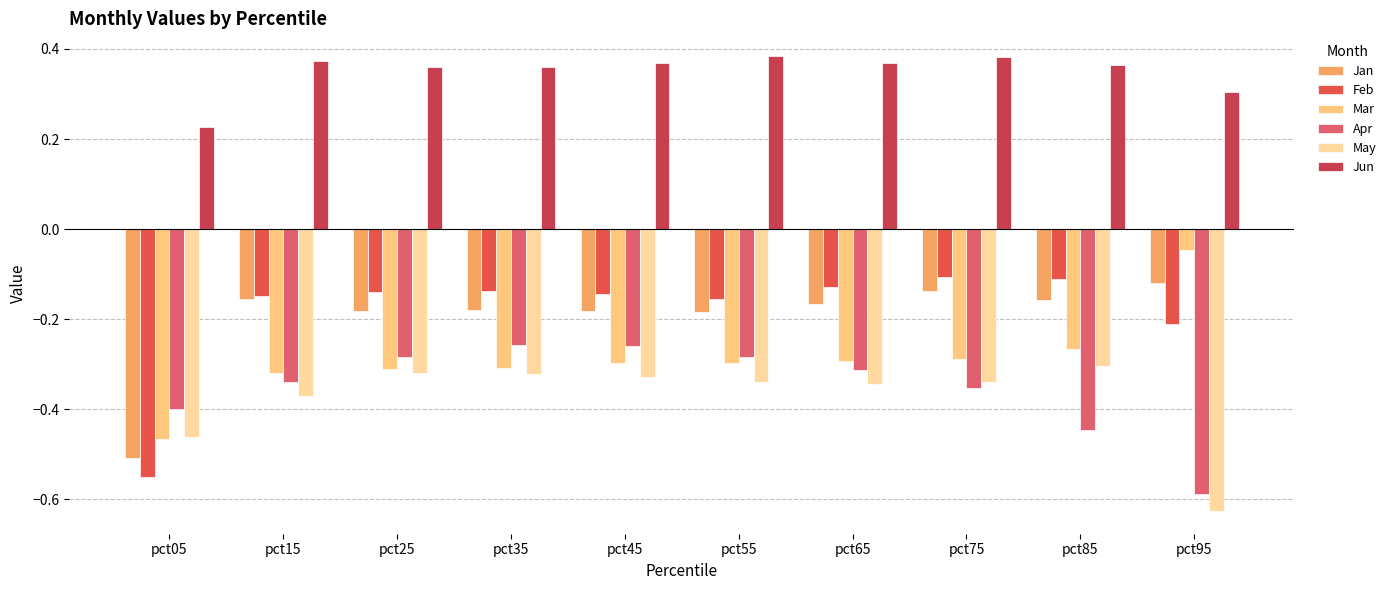

What is the spread (max minus min) of values at pct75?

0.7